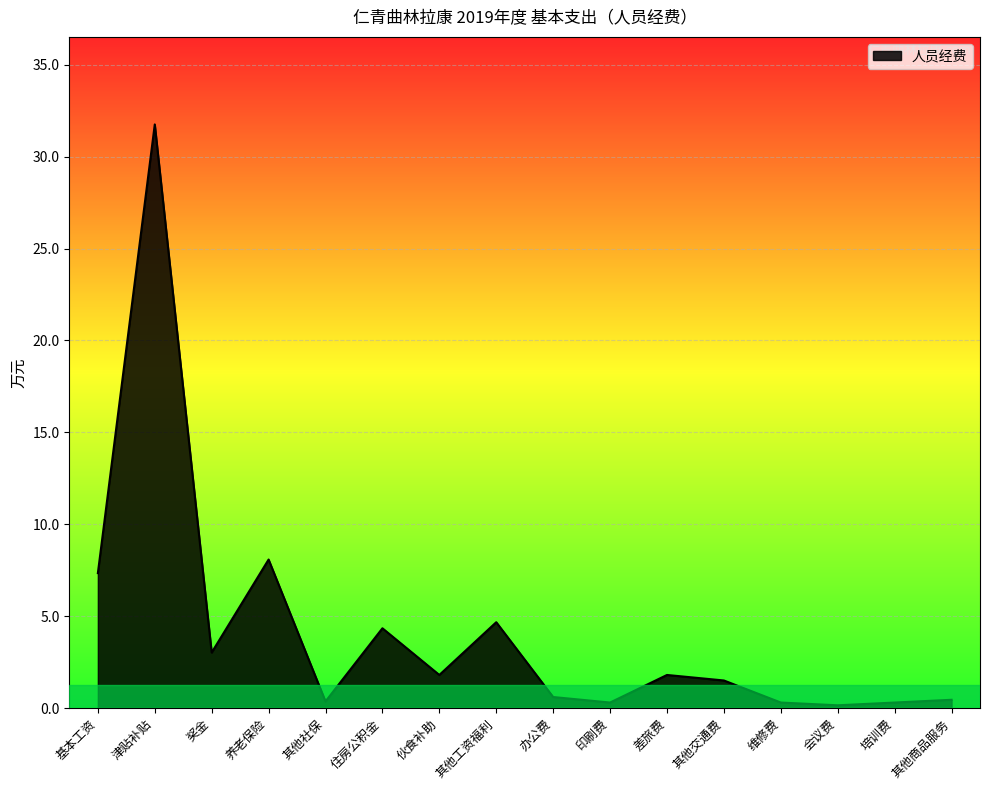

What is the average value?

4.2